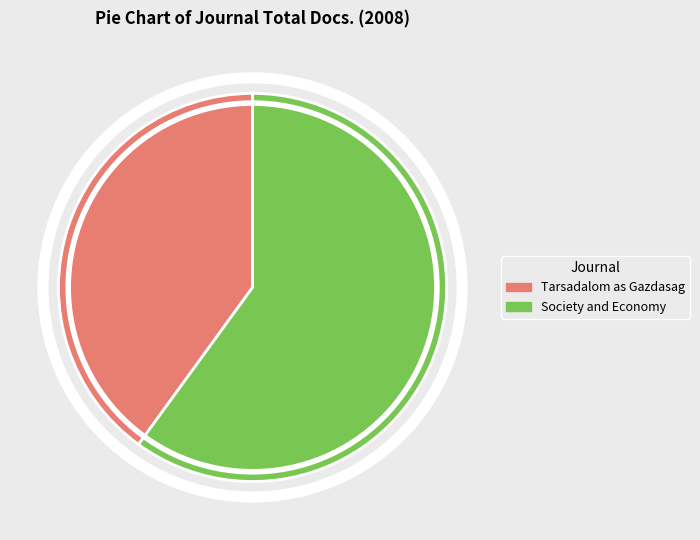

Count the number of slices in the pie.

2